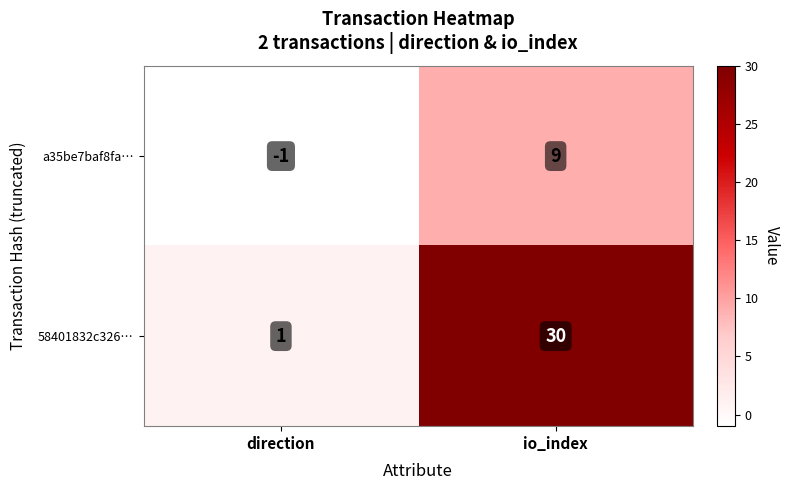

Is it true that a35be7baf8fa… equals 0 at direction?

False